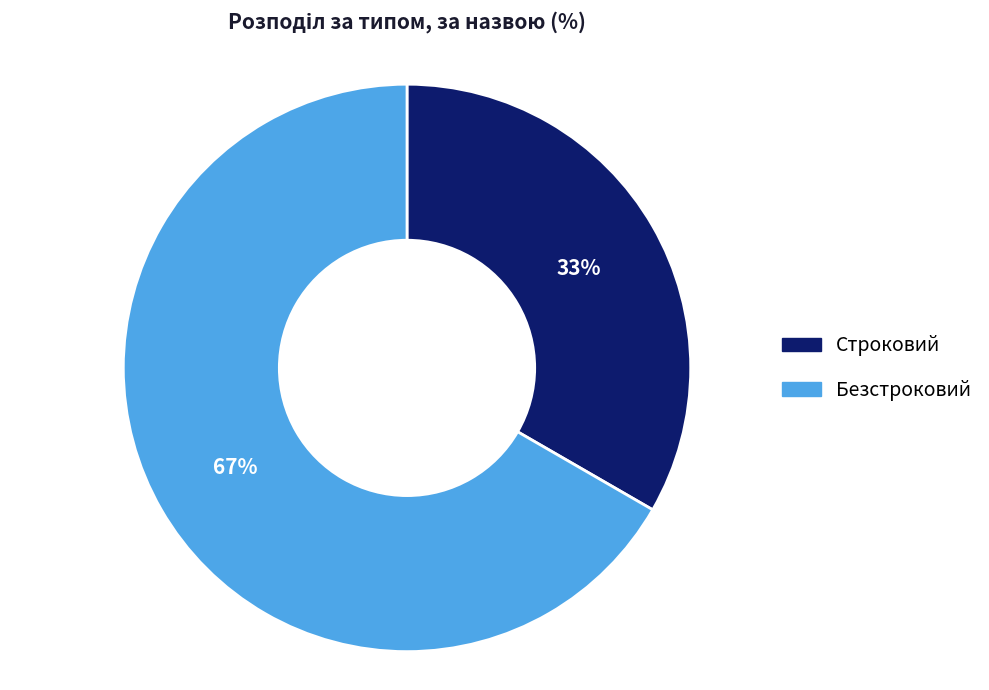

The Безстроковий slice represents 60% of the pie. True or false?

False